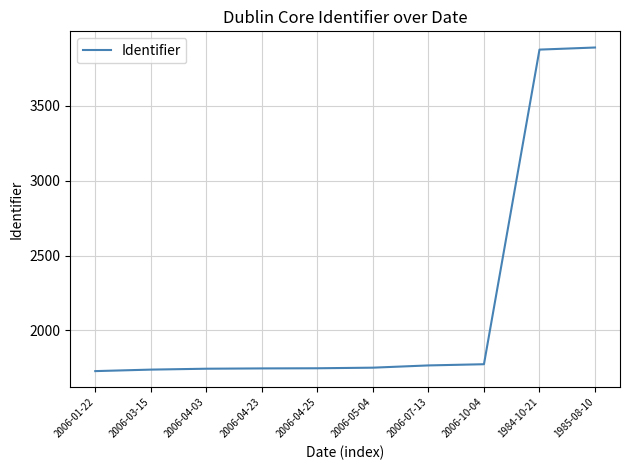

What is the ratio of the value at 2006-10-04 to the value at 2006-01-22?

1.0